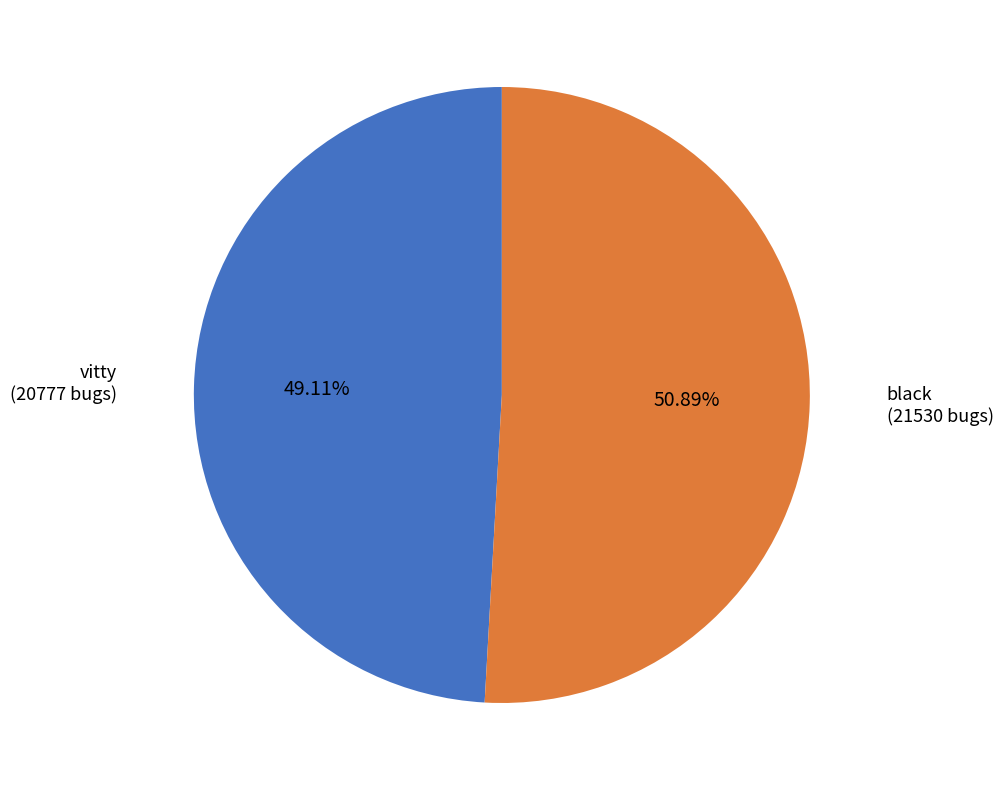

Is there a majority slice in this chart?

Yes